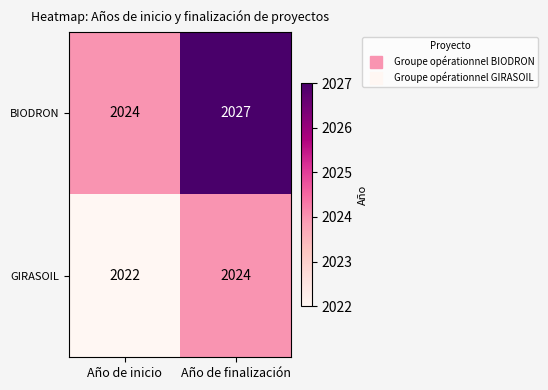

What is the total value across all series at Año de finalización?

4051